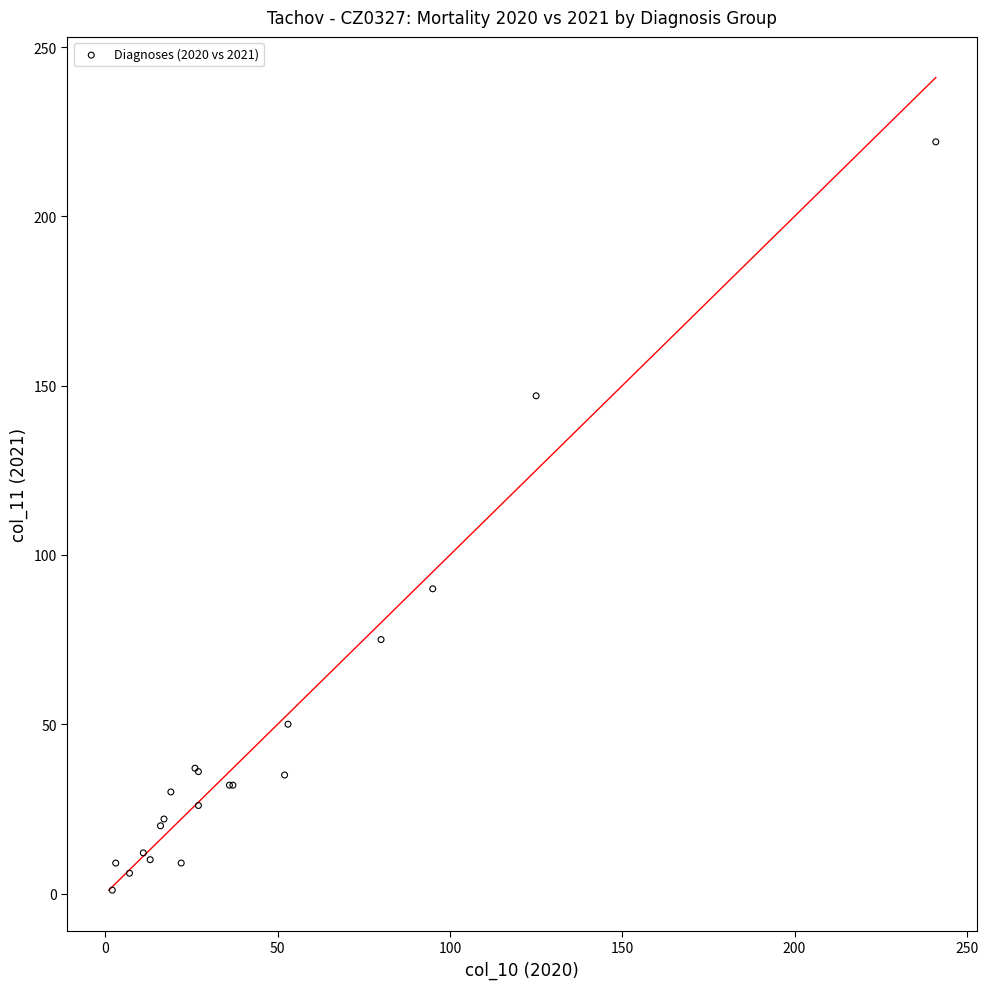

What Y value in the scatter plot is closest to 111?

90